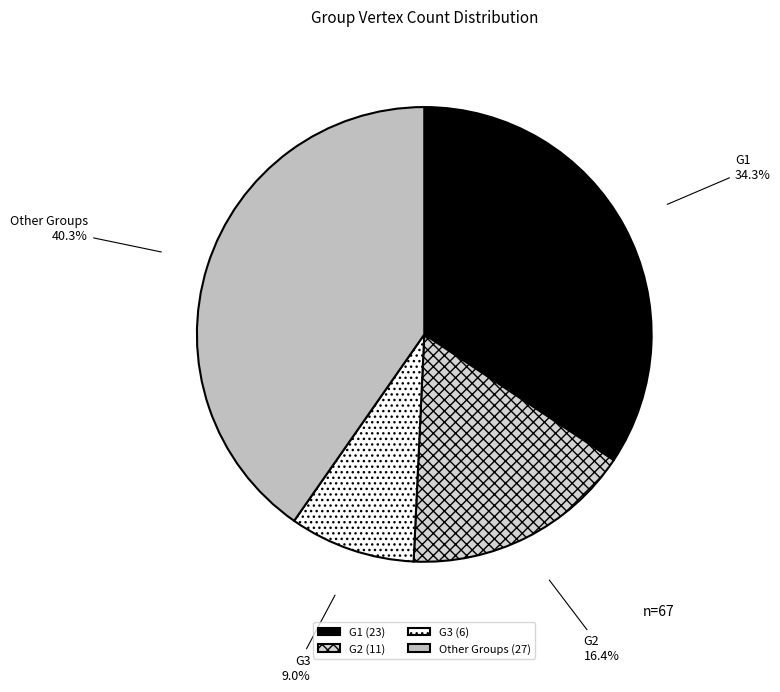

To the nearest percent, what is the difference between the largest and smallest slice percentages?

31%